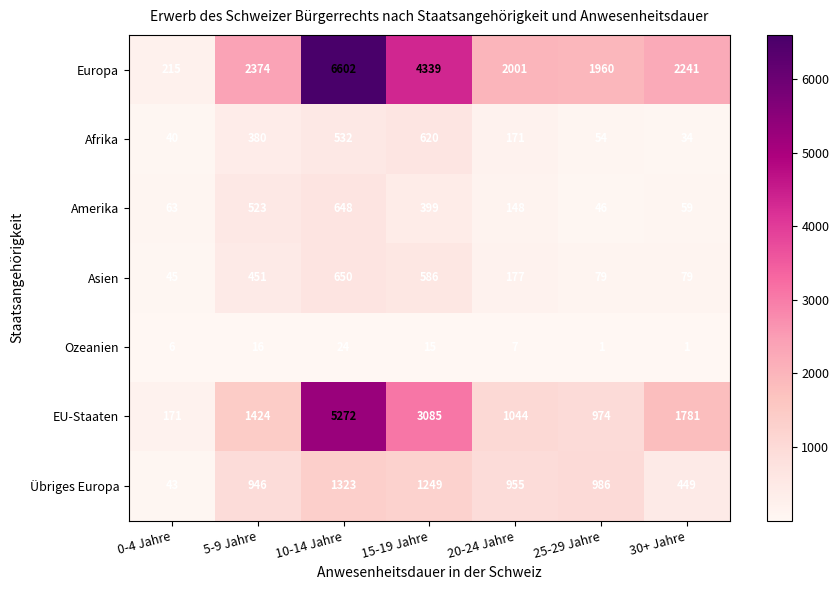

The Ozeanien series shows 1 at 25-29 Jahre. True or false?

True